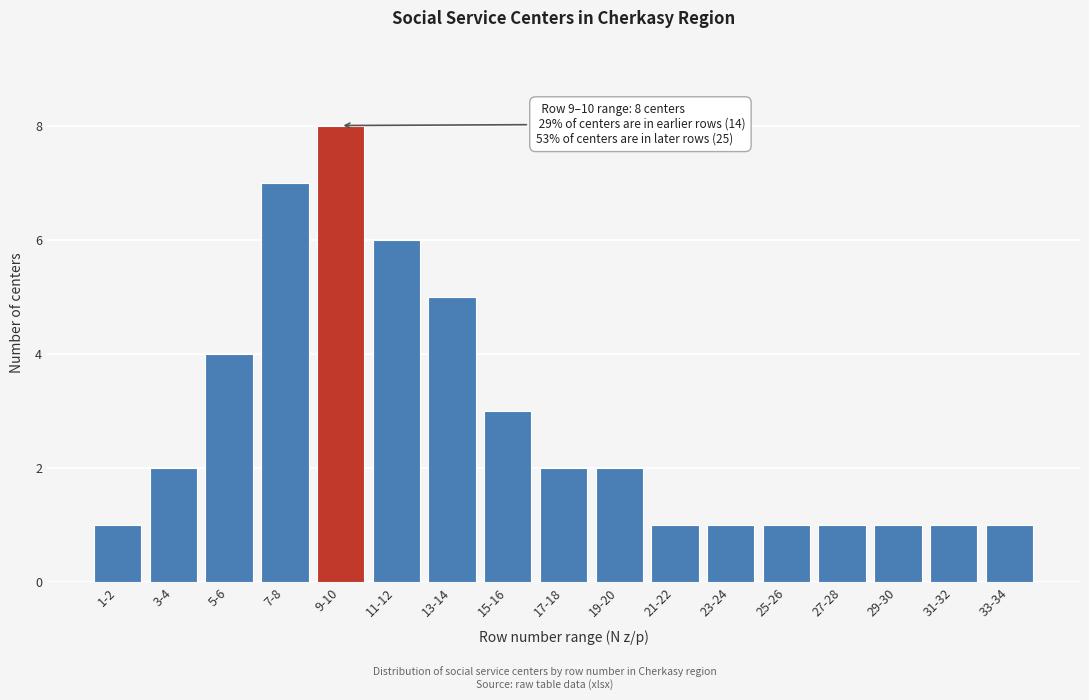

Reading left to right, what are all the values shown in this chart?

1-2=1	3-4=2	5-6=4	7-8=7	9-10=8	11-12=6	13-14=5	15-16=3	17-18=2	19-20=2	21-22=1	23-24=1	25-26=1	27-28=1	29-30=1	31-32=1	33-34=1